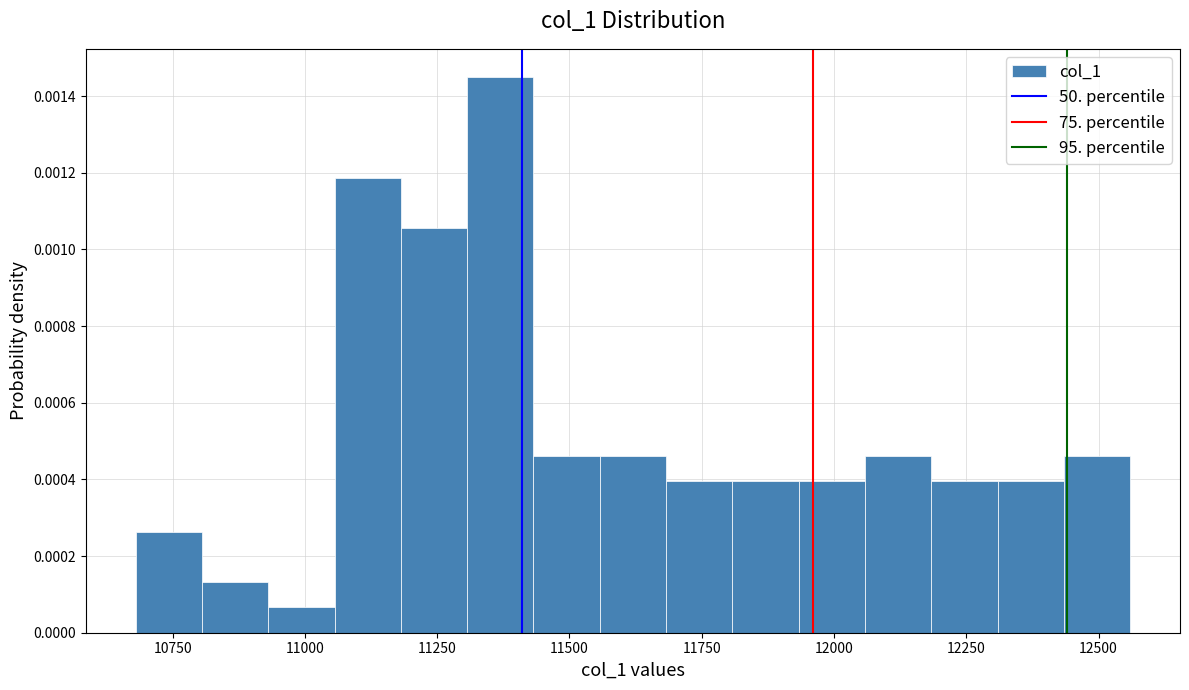

Read against the x-axis, roughly where is the centre of the tallest bar?

11350